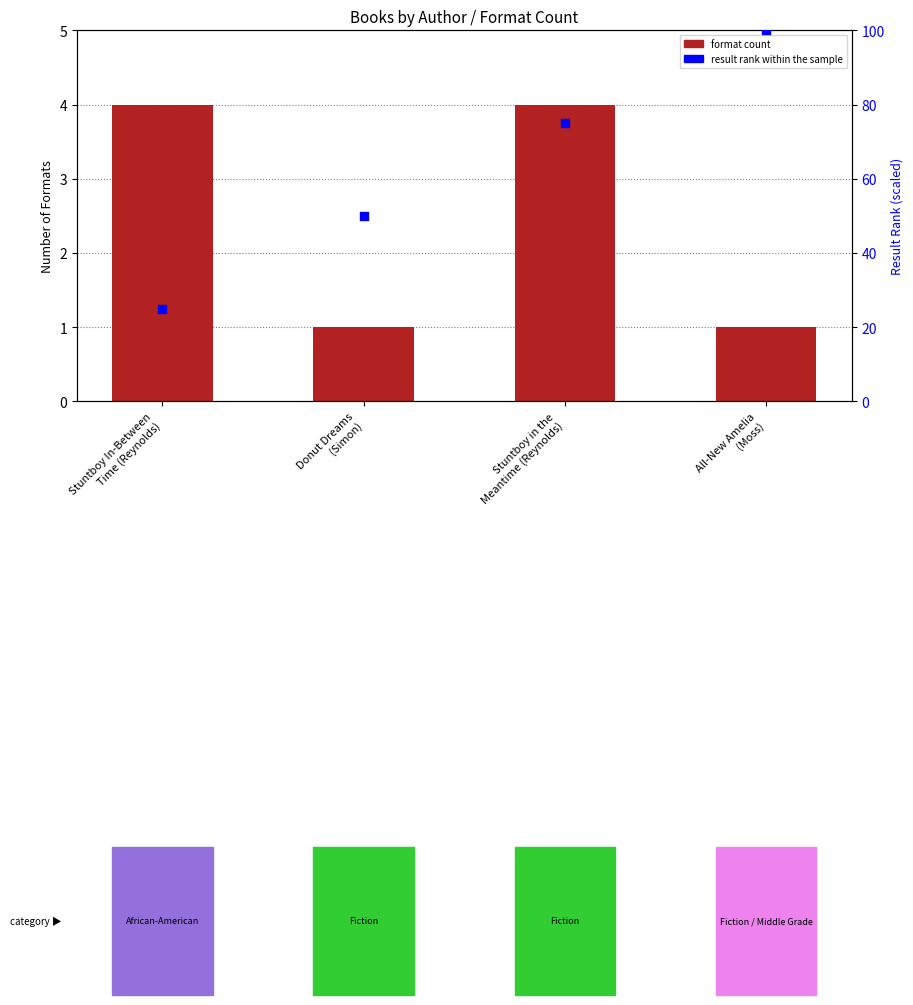

At how many categories does at least one series exceed 35?

3